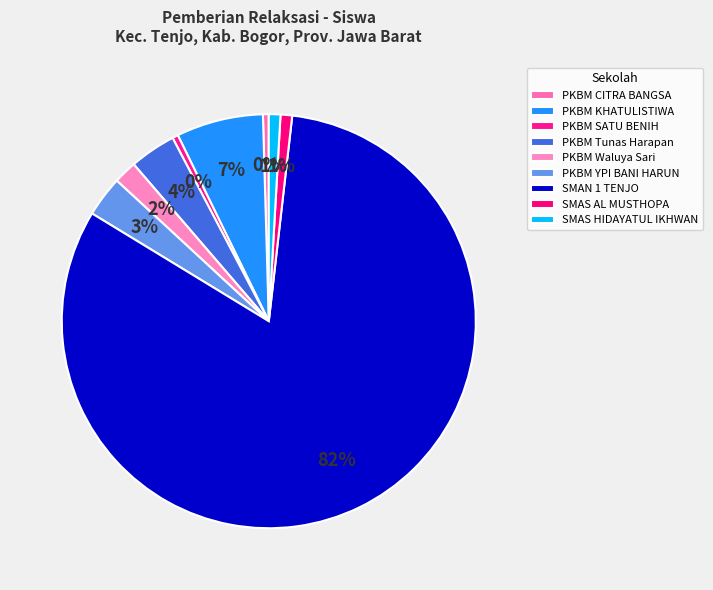

How many slices are in this pie chart?

9